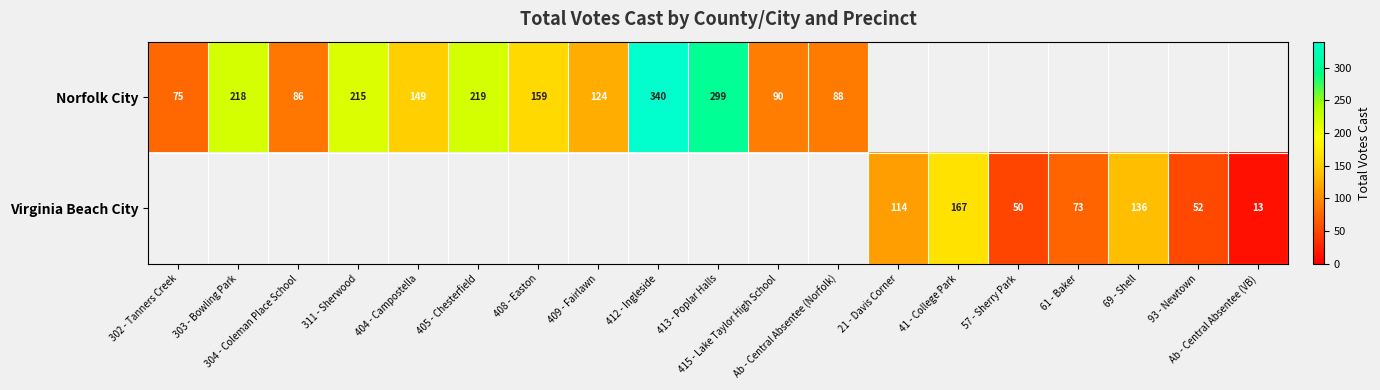

How many values in Virginia Beach City are above zero?

7